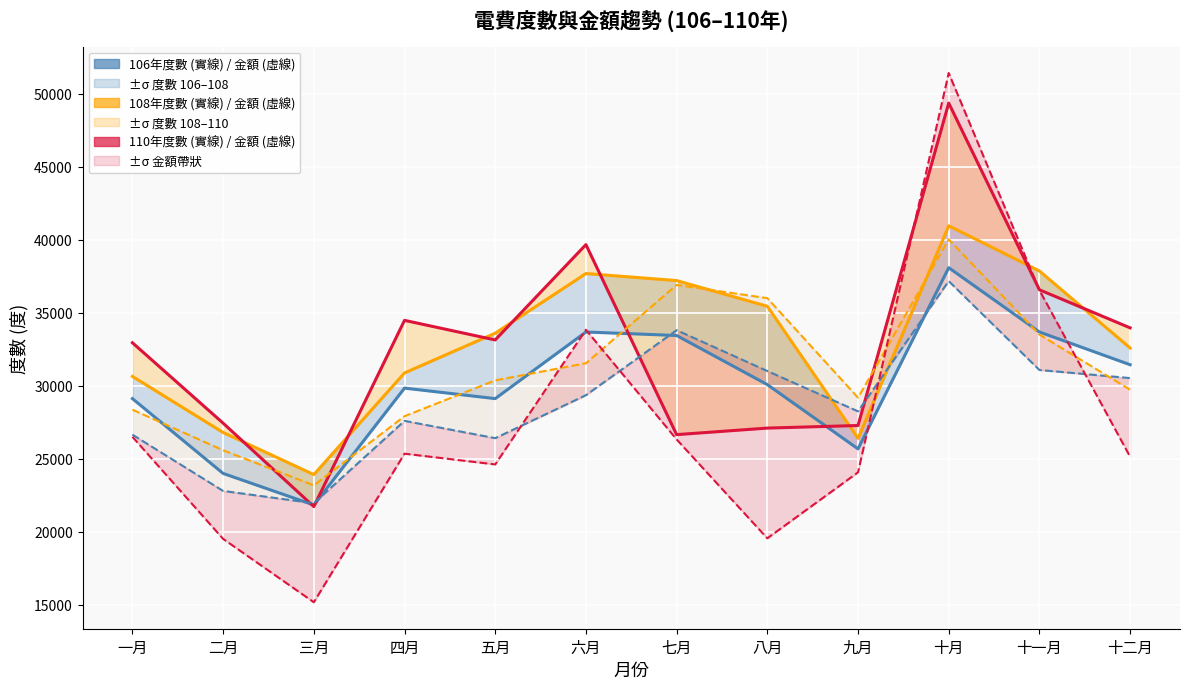

Is this an area chart (filled region under the line)?

No